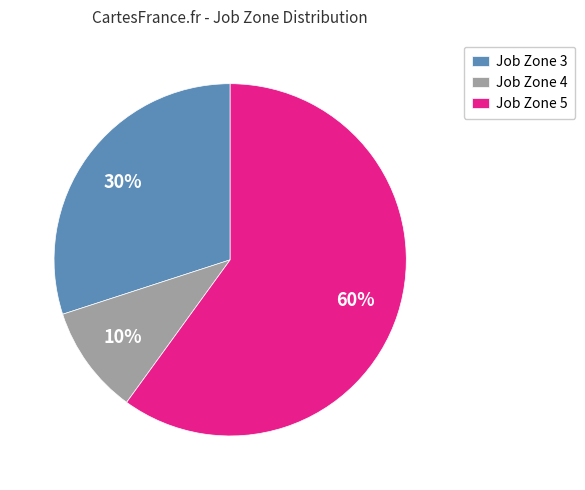

The Job Zone 3 slice represents 30% of the pie. True or false?

True